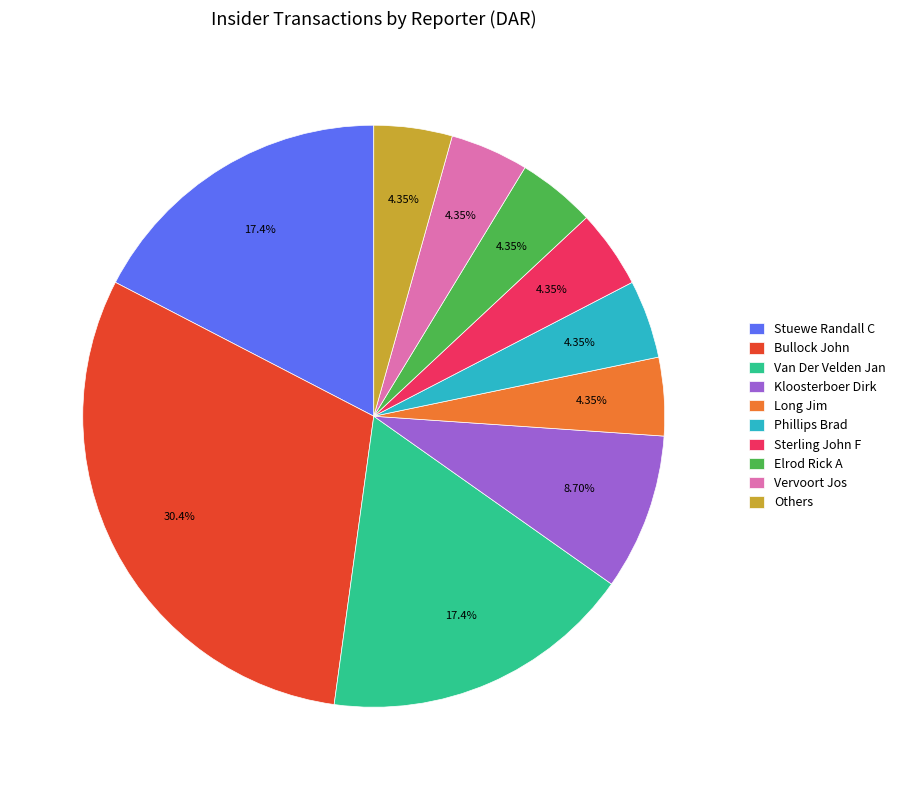

How many segments does this pie chart have?

10